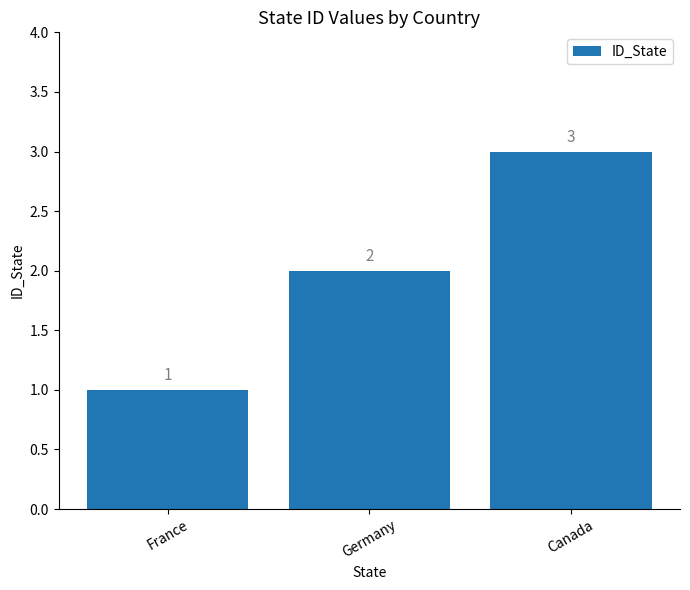

Are the bars grouped side by side (vs. stacked)?

No